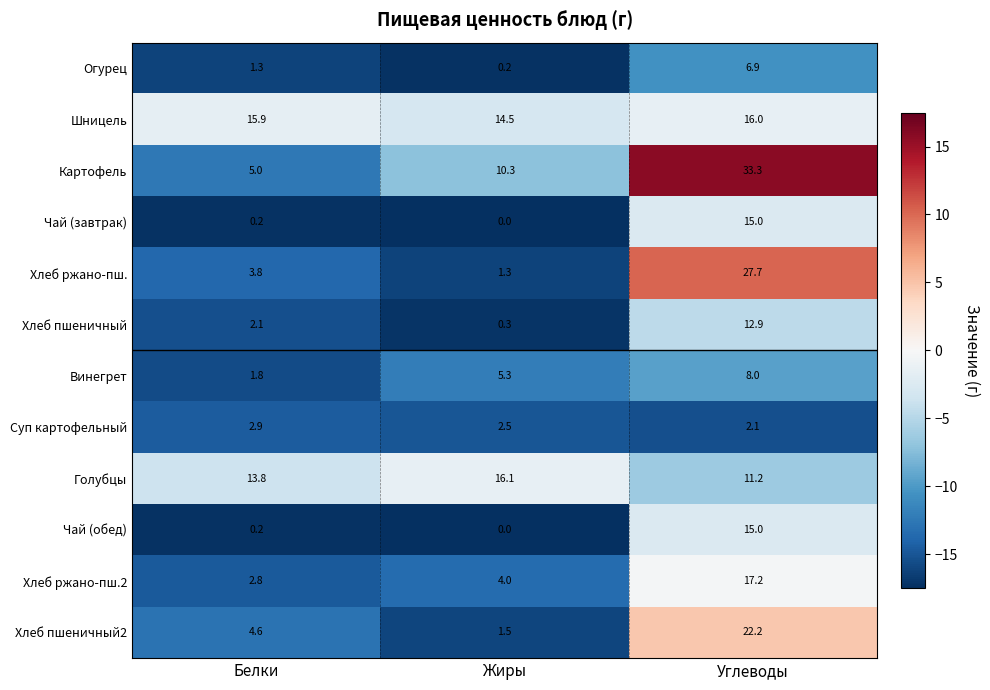

List the labels in order of Шницель value, largest first.

Углеводы, Белки, Жиры